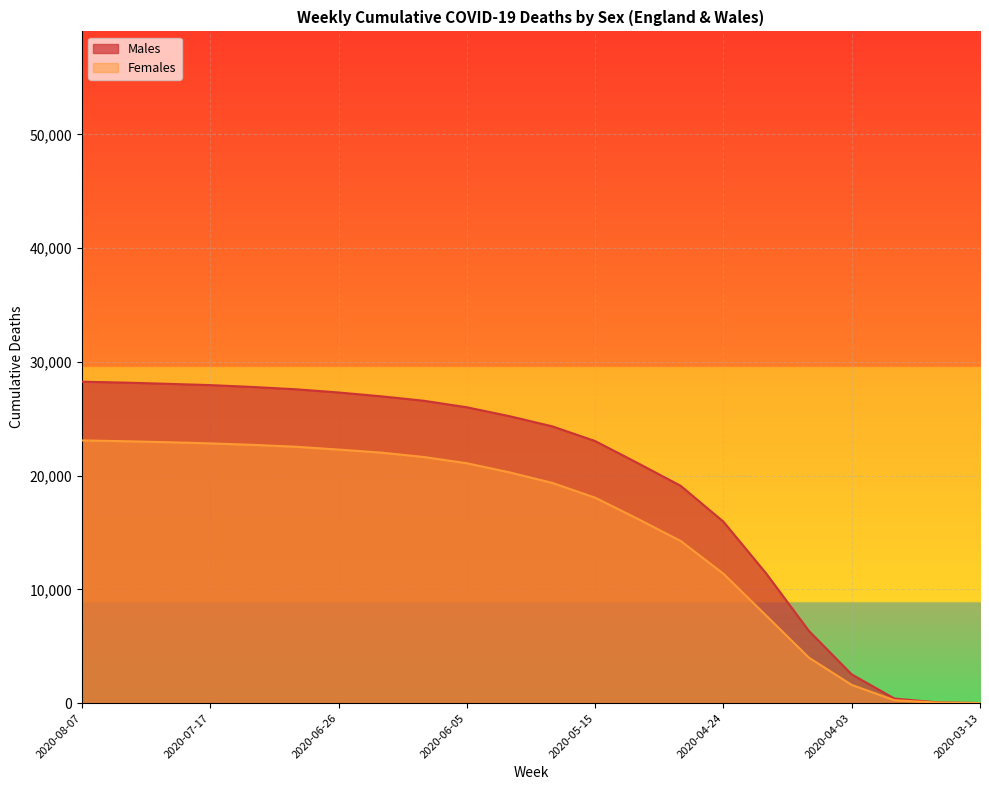

Which series has the widest spread of values?

Males